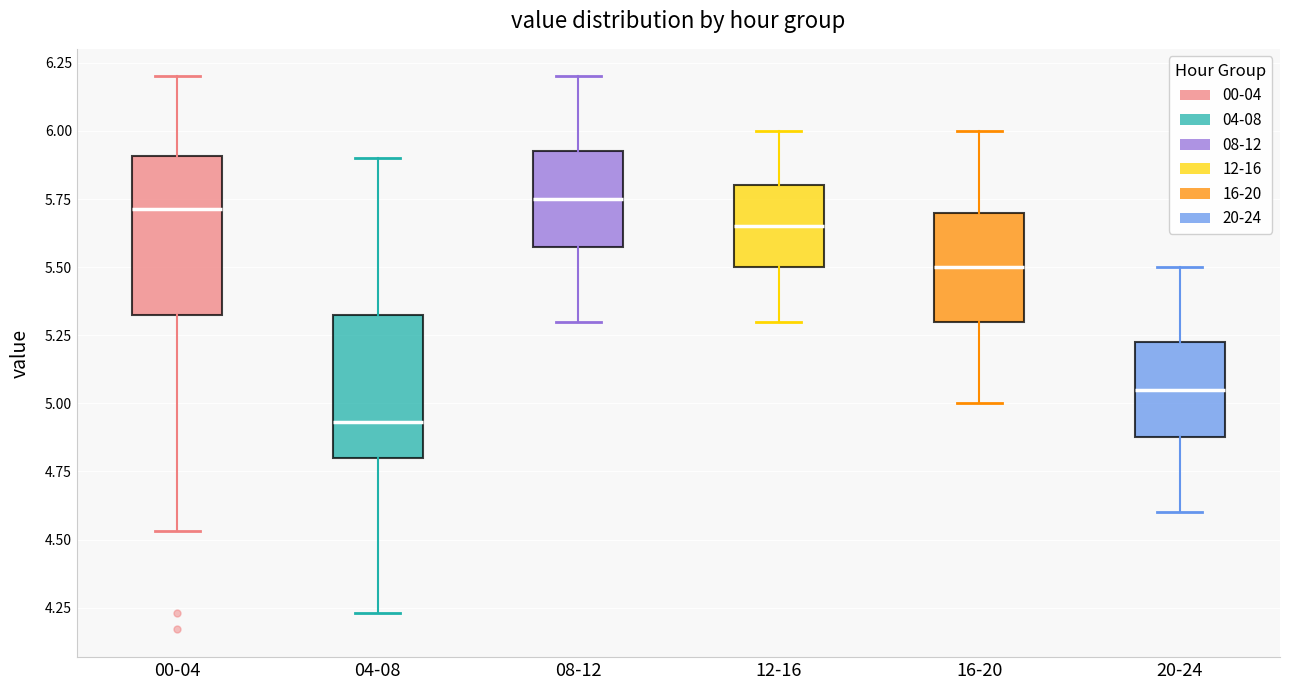

Which box has the lowest median line?

04-08